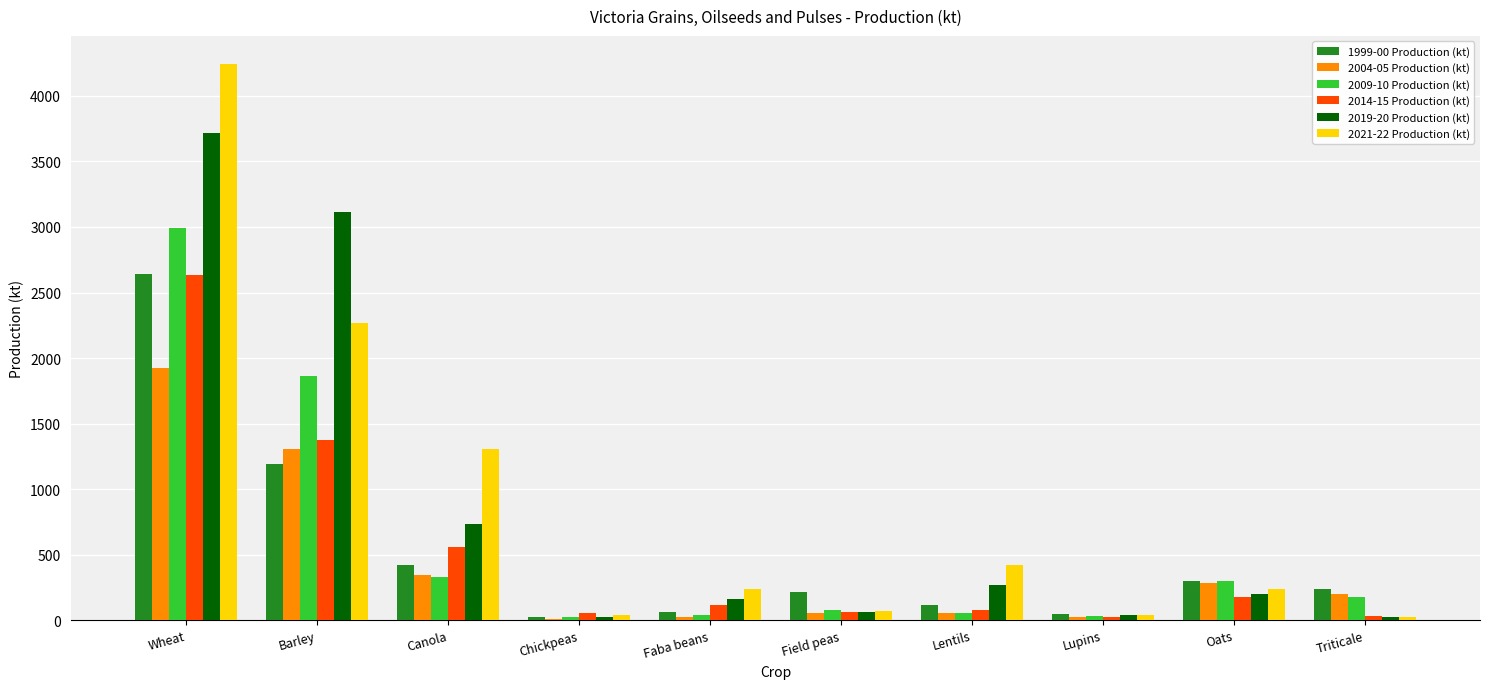

Where does the 2004-05 Production (kt) series first go above 200?

Wheat